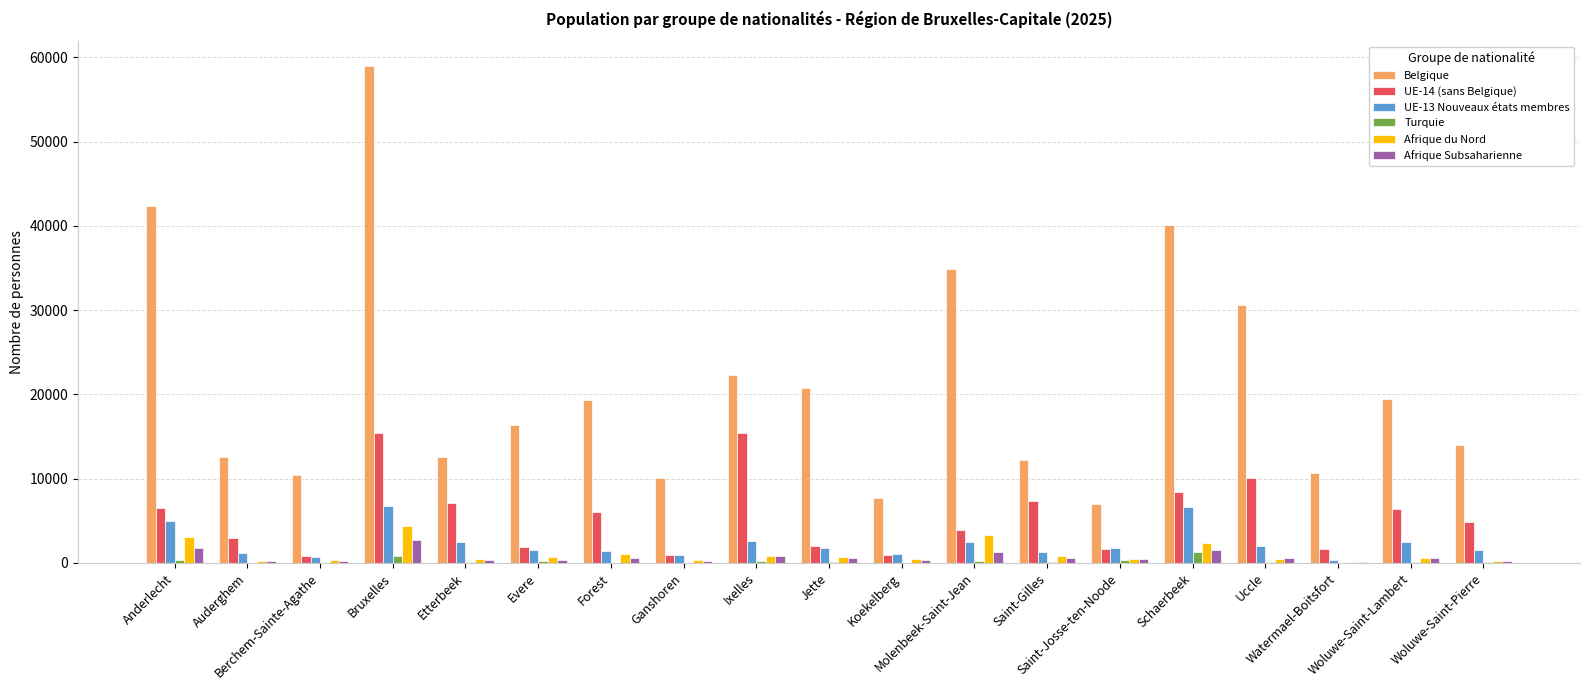

What is the total value across all series at Evere?

21072